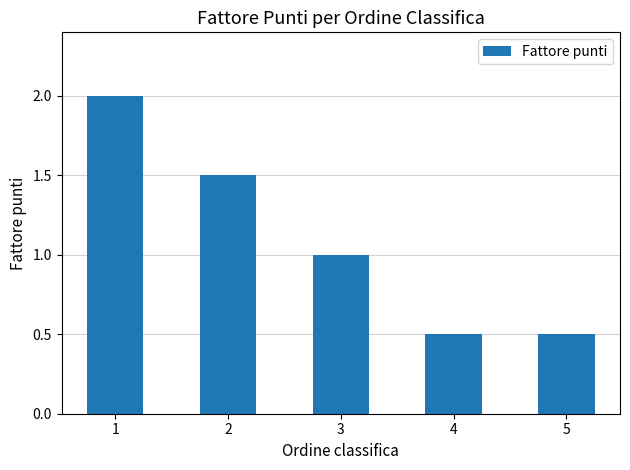

What is the greatest value displayed?

2.0